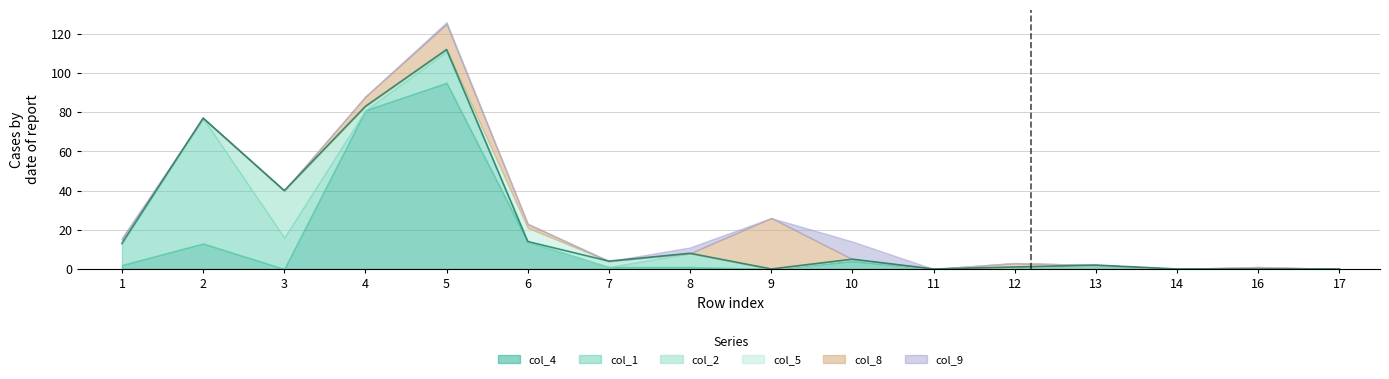

Rank the series at 17 from lowest to highest value.

col_5, col_4, col_1, col_2, col_8, col_9